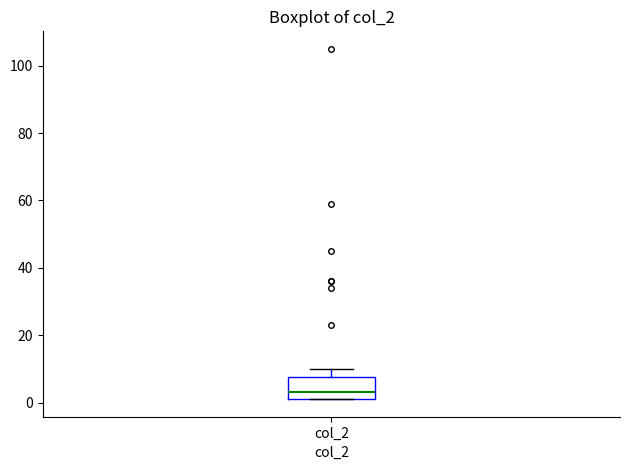

Where does the upper whisker of the box for col_2 end on the y-axis? The values are not printed on the chart, so give them approximately, as read against the axis.

10